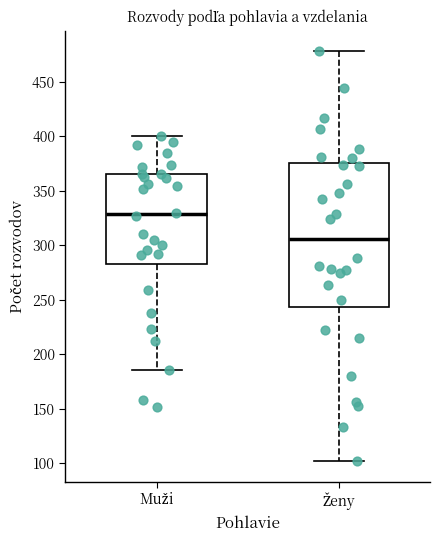

Which box has the highest median line?

Muži